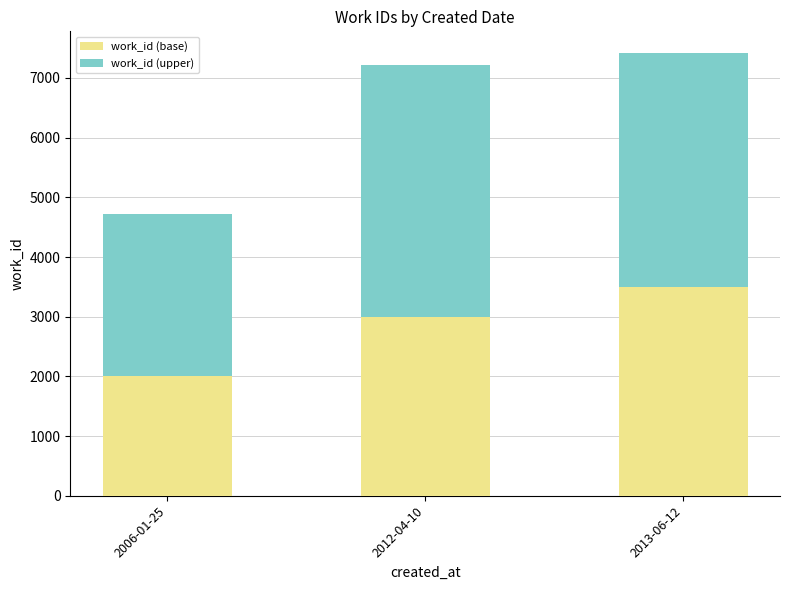

What is the difference between the maximum and second lowest values in the work_id (base) series?

500